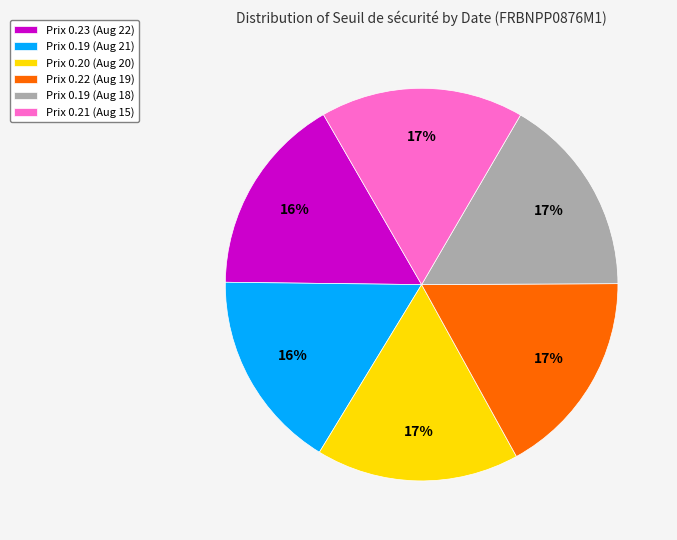

Is there a majority slice in this chart?

No